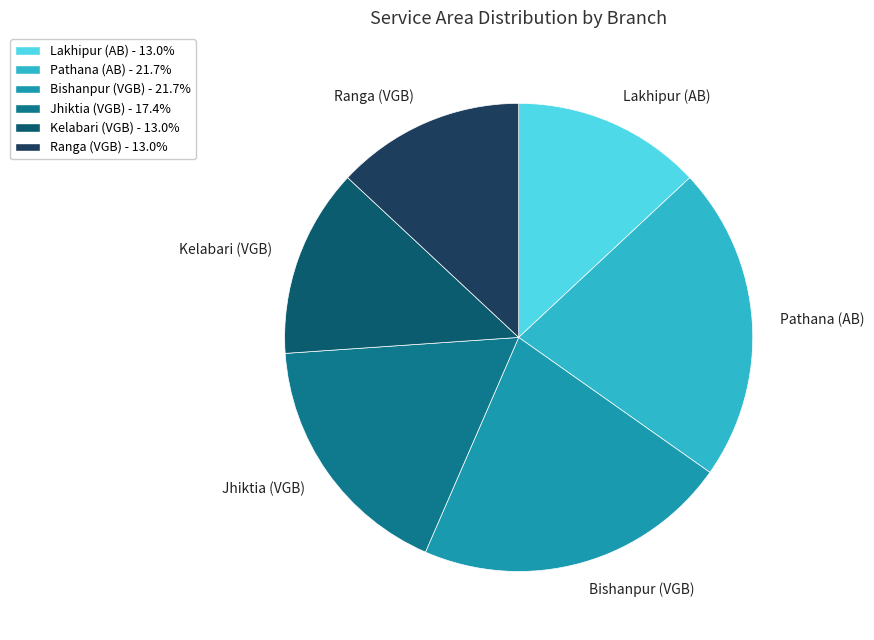

Count the number of slices in the pie.

6